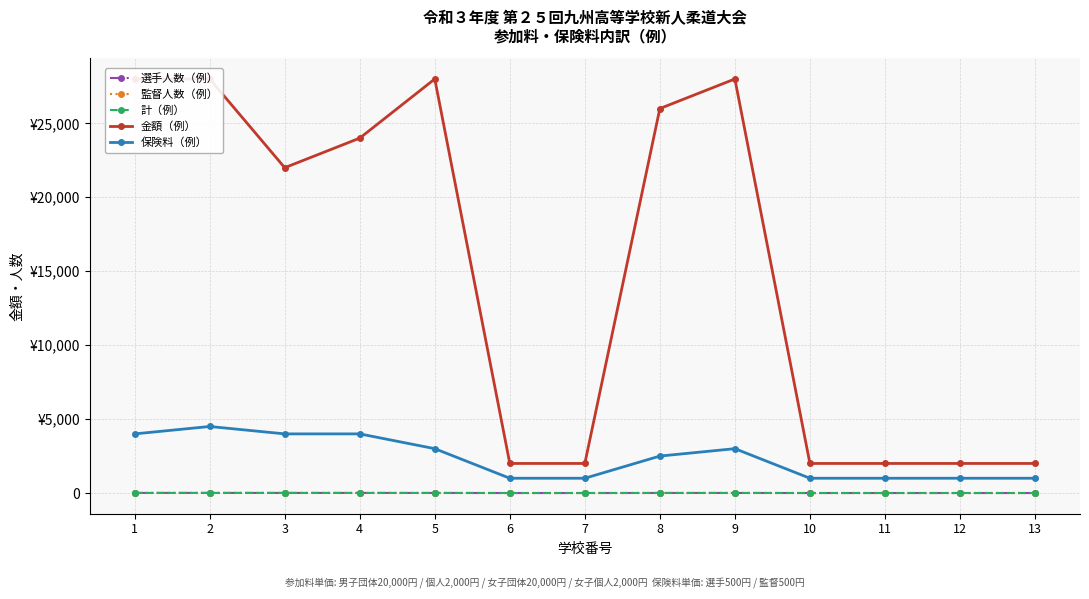

True or false: 監督人数（例） and 選手人数（例） cross at least once.

False